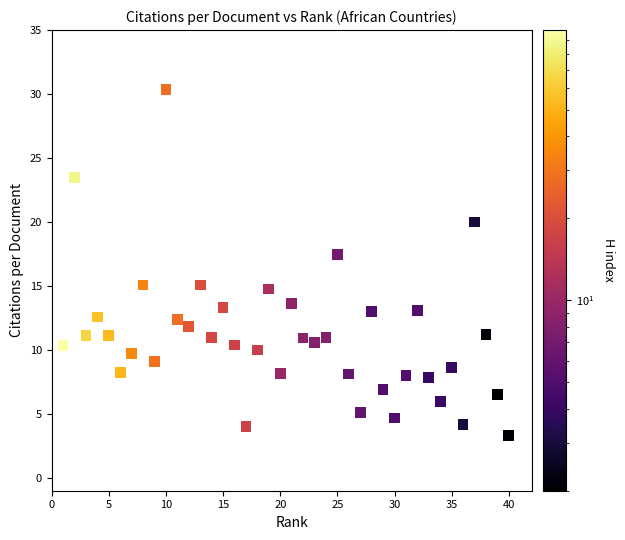

What is the range of Y values (max minus min)?

27.0